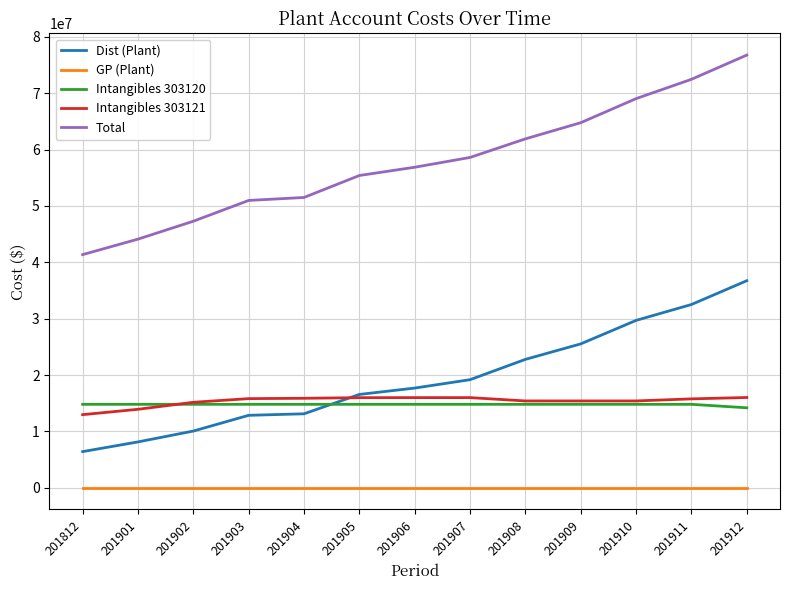

What is the maximum value for Dist (Plant)?

36738216.0